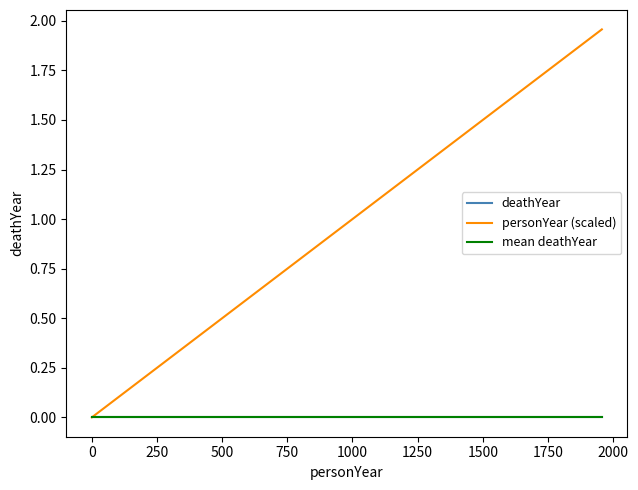

What is the maximum value shown in the chart?

2.0